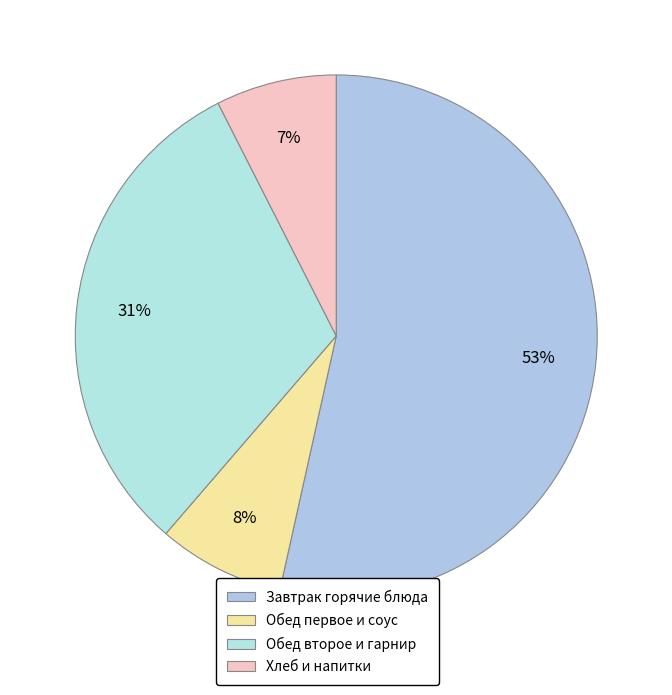

Which category has the biggest portion of the pie?

Завтрак горячие блюда